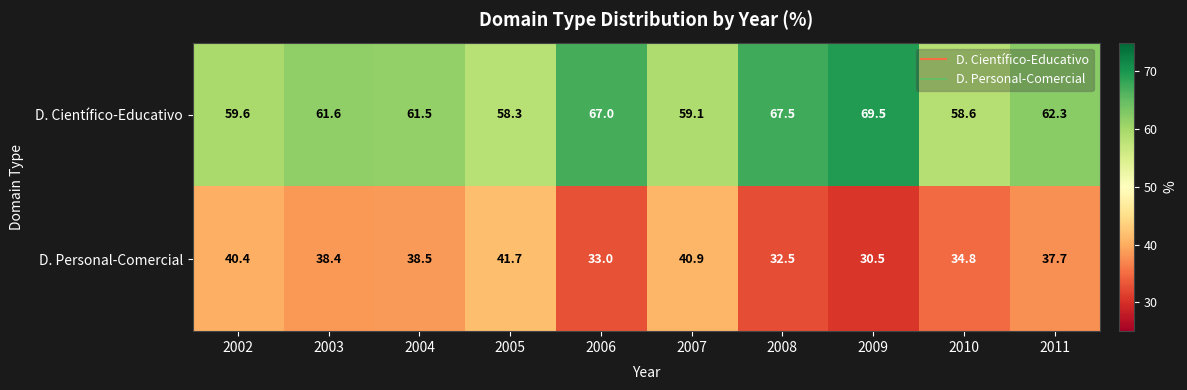

Reading left to right, transcribe all the data shown in this chart.

D. Científico-Educativo: 59.6	61.6	61.5	58.3	67.0	59.1	67.5	69.5	58.6	62.3
D. Personal-Comercial: 40.4	38.4	38.5	41.7	33.0	40.9	32.5	30.5	34.8	37.7